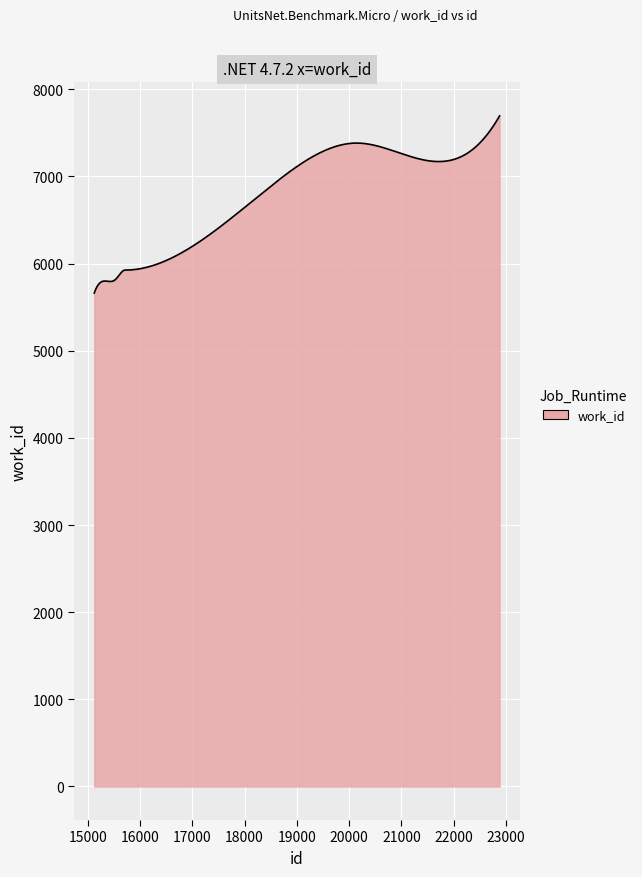

What is the minimum value shown in the chart?

5661.0